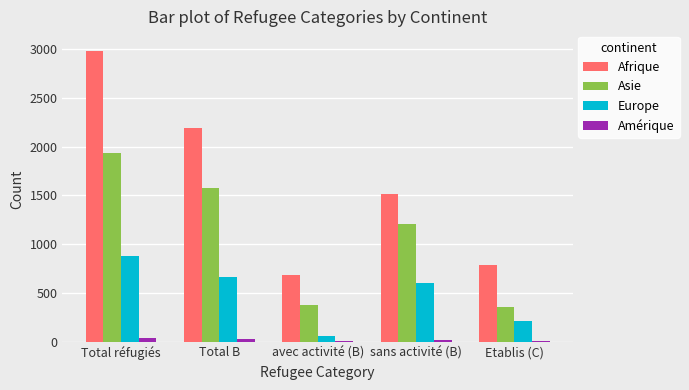

How many categories are shown in the chart?

5